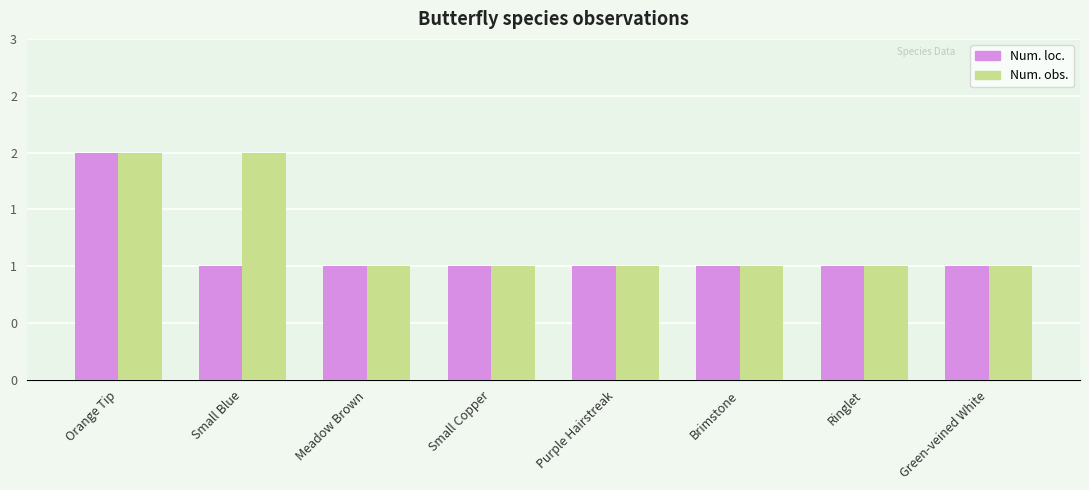

Reading right to left, what are all the values shown in this chart?

Num. loc.: 1	1	1	1	1	1	1	2
Num. obs.: 1	1	1	1	1	1	2	2